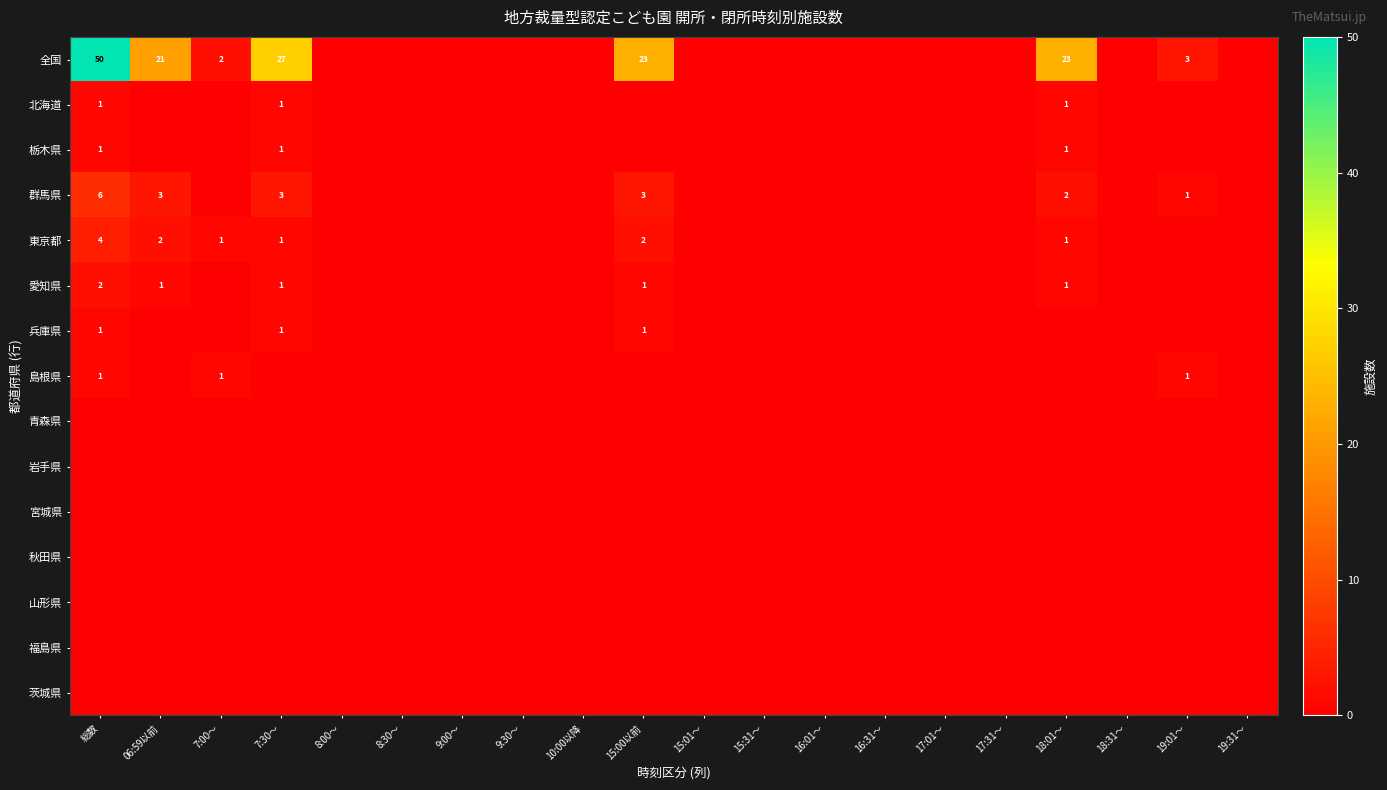

The value of 群馬県 at 06:59以前 is 5. True or false?

False